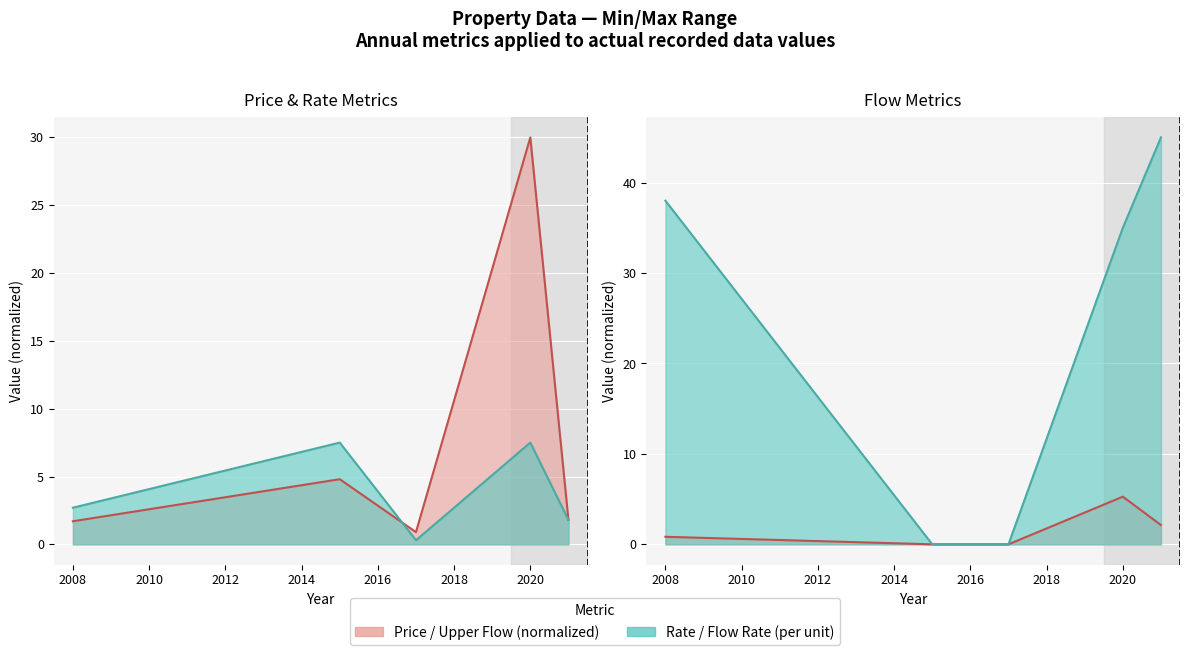

At how many categories does at least one series exceed 10?

3